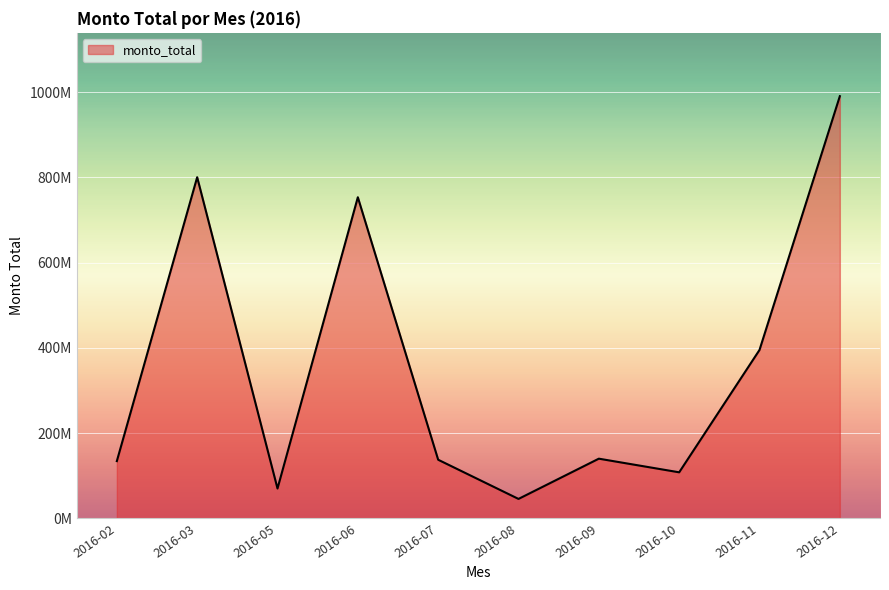

The value at 2016-05 is 14251552. True or false?

False